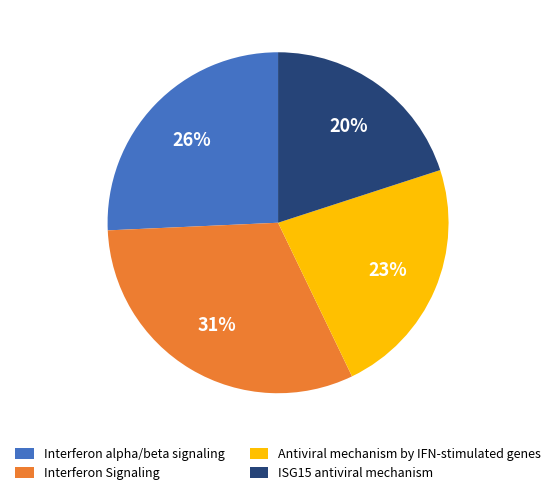

The Interferon Signaling slice represents 31% of the pie. True or false?

True